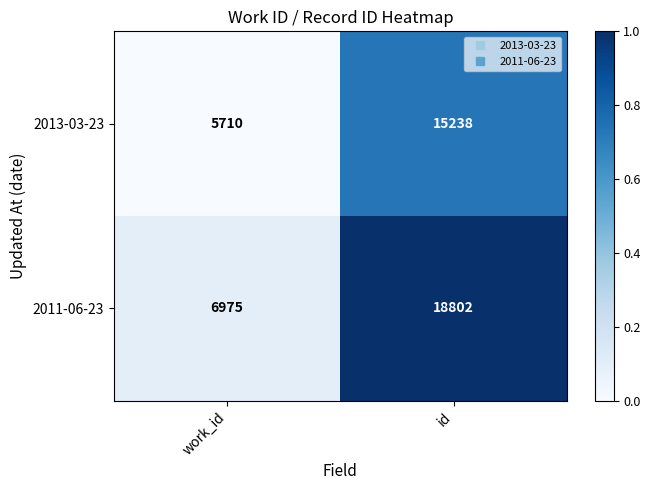

The value of 2013-03-23 at id is 20112. True or false?

False